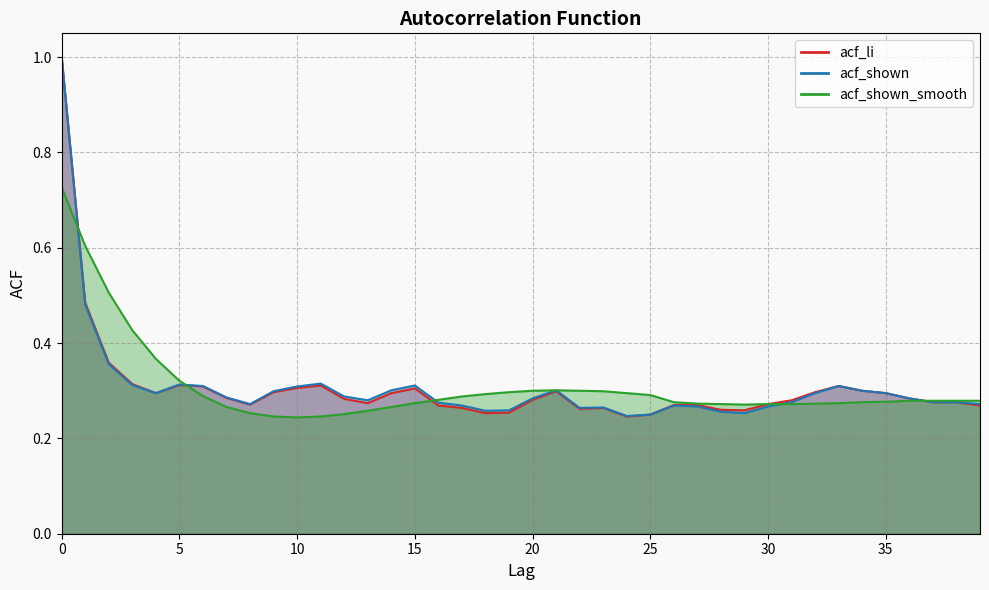

How many intersections are there between acf_shown_smooth and acf_shown?

5